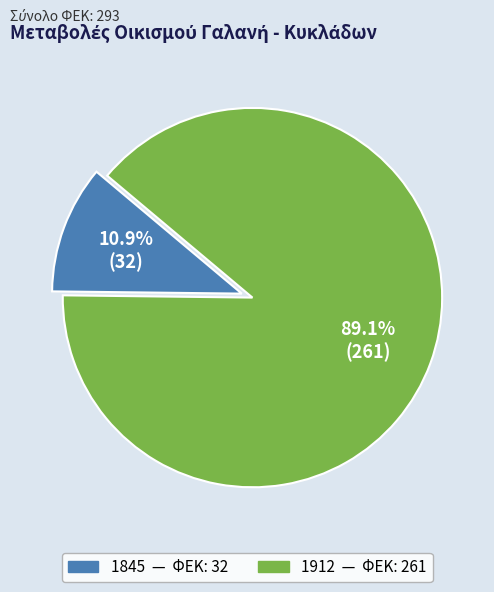

Which slice is the largest?

1912